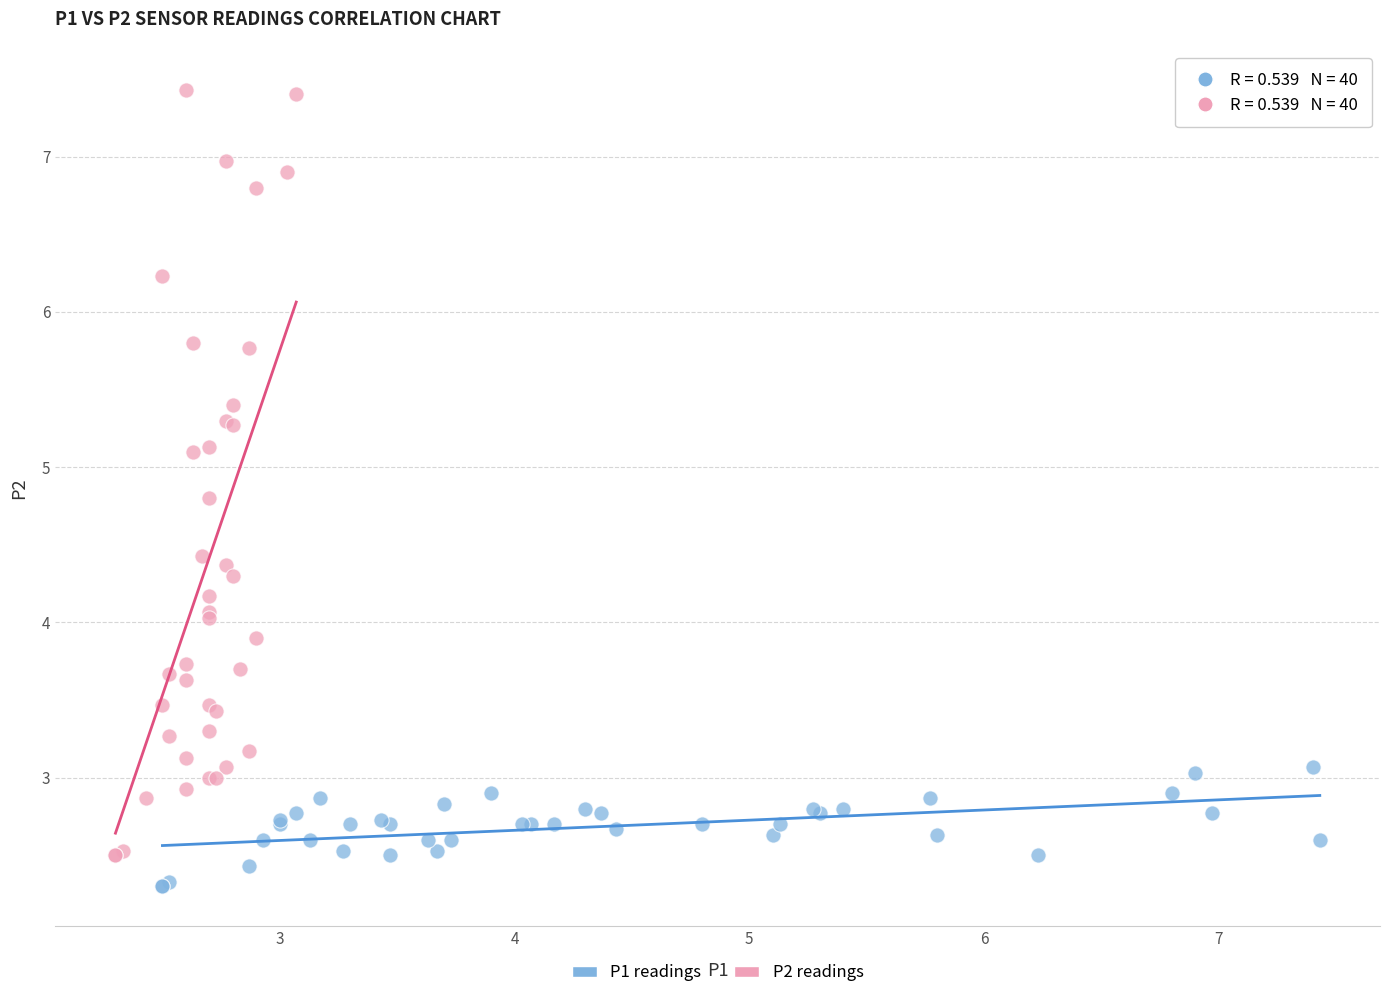

Which series contains the highest Y value?

P2 readings